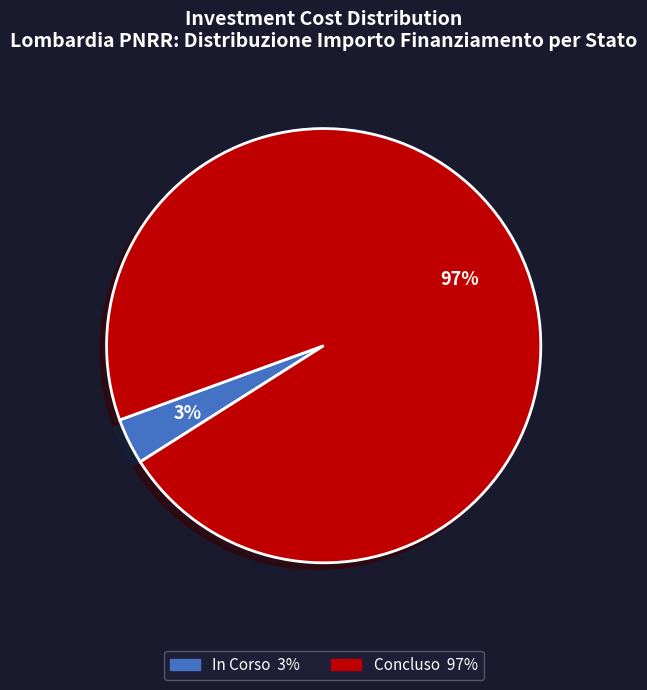

Count the number of slices in the pie.

2